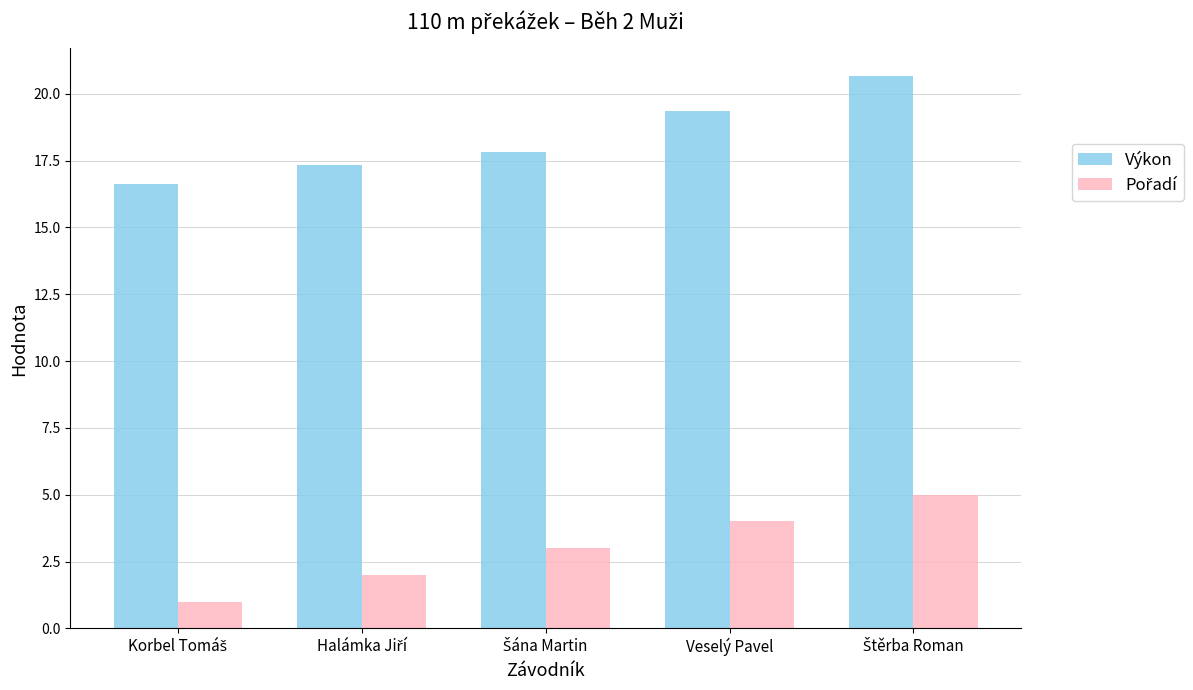

What is the highest value of the Výkon series?

20.7